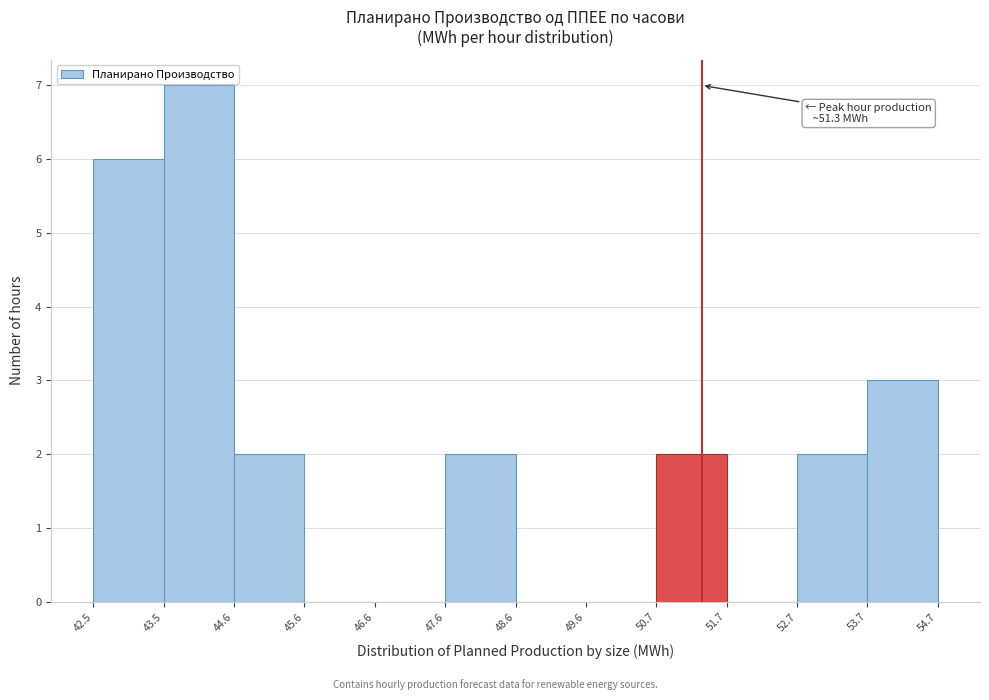

Over which range of the x-axis is the bar tallest?

43.5 to 44.6